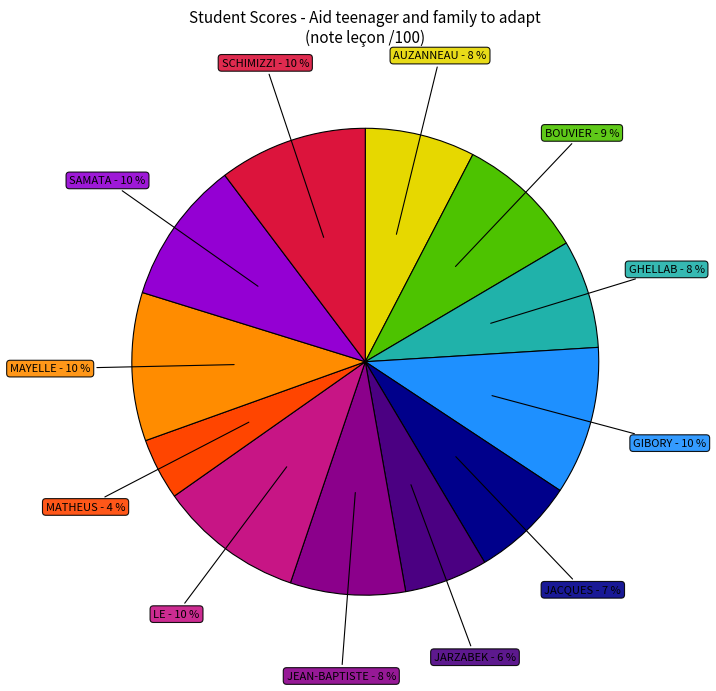

Is there any slice that represents more than half of the pie?

No